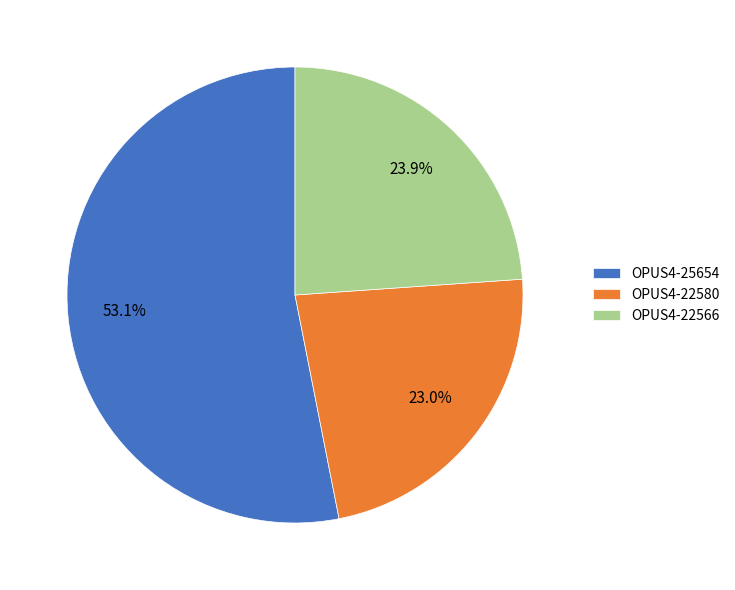

Which slice is the largest?

OPUS4-25654